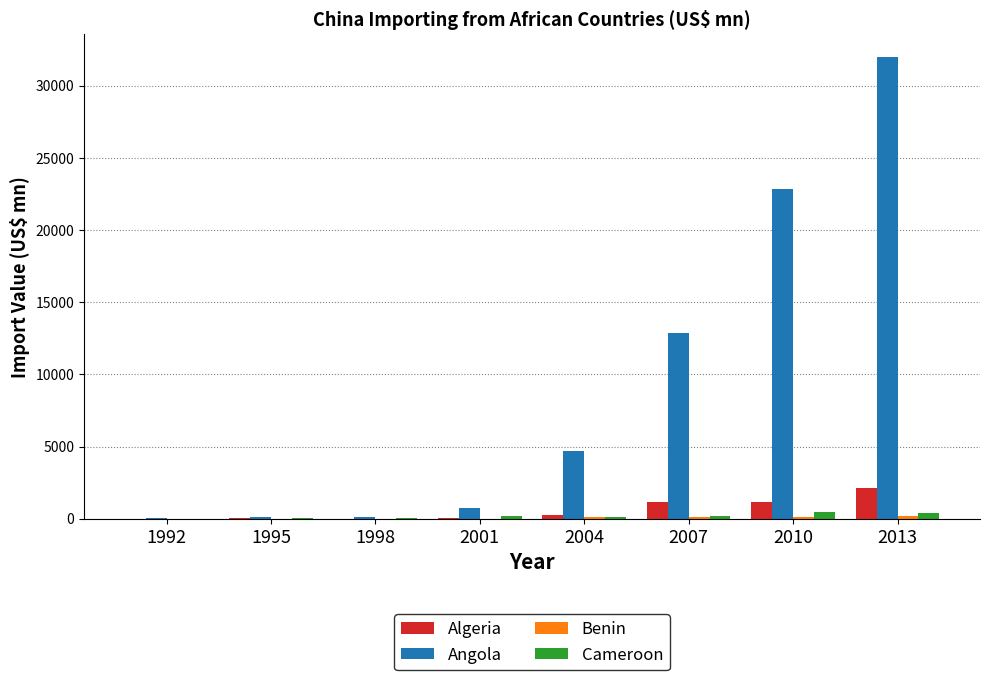

How many values in the Angola series exceed 4717?

4